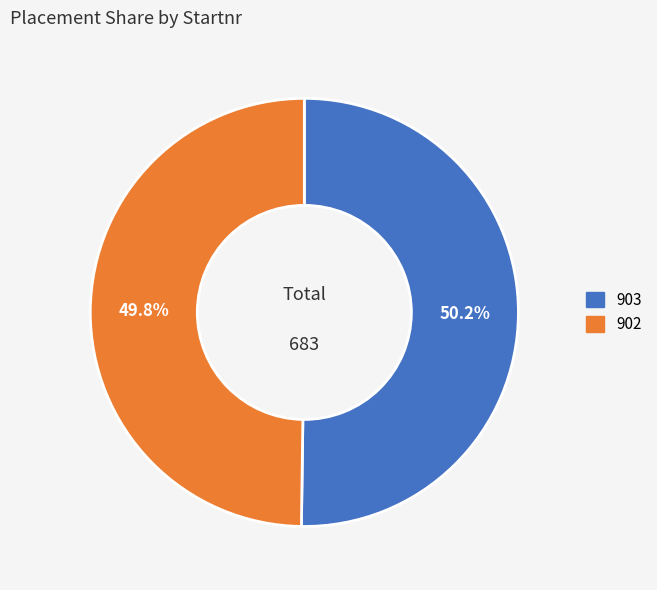

To the nearest percent, what is the combined percentage of 902 and 903?

100%